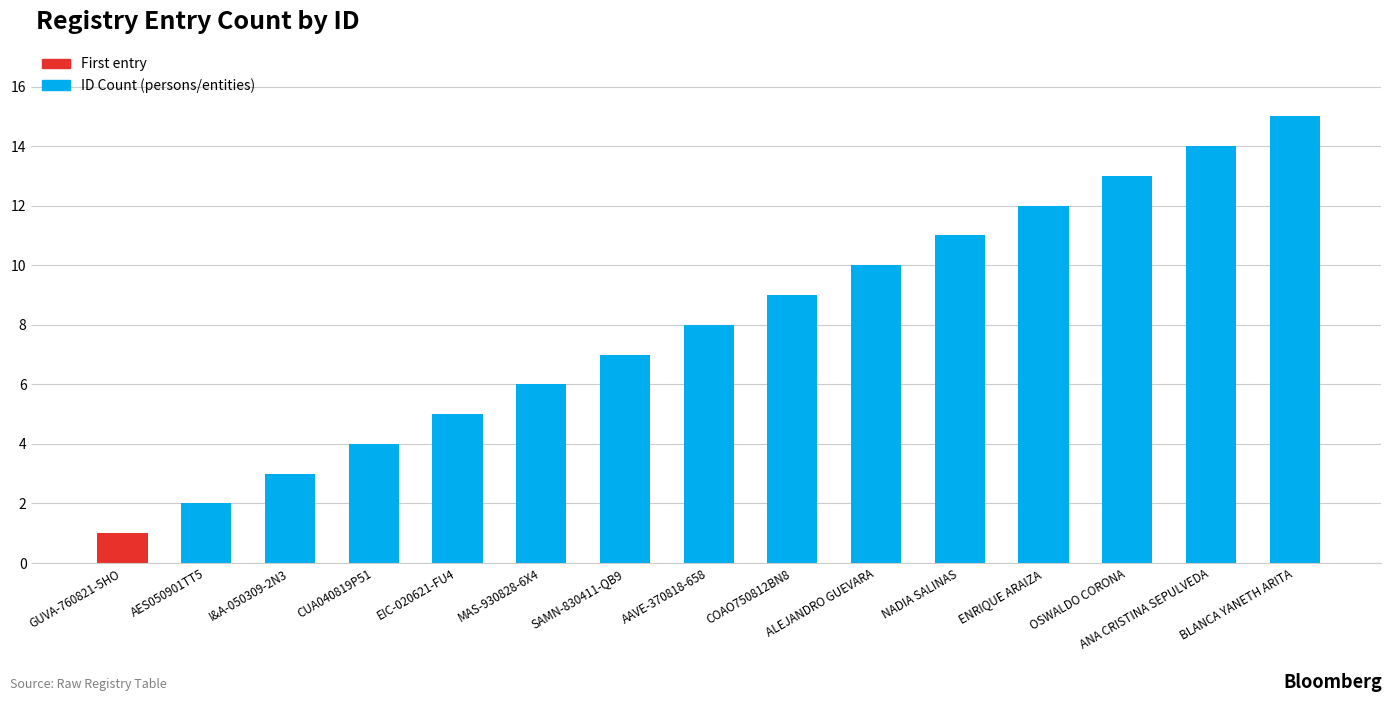

Rank the categories by value from highest to lowest.

BLANCA YANETH ARITA, ANA CRISTINA SEPULVEDA, OSWALDO CORONA, ENRIQUE ARAIZA, NADIA SALINAS, ALEJANDRO GUEVARA, COAO750812BN8, AAVE-370818-658, SAMN-830411-QB9, MAS-930828-6X4, EIC-020621-FU4, CUA040819P51, I&A-050309-2N3, AES050901TT5, GUVA-760821-5HO